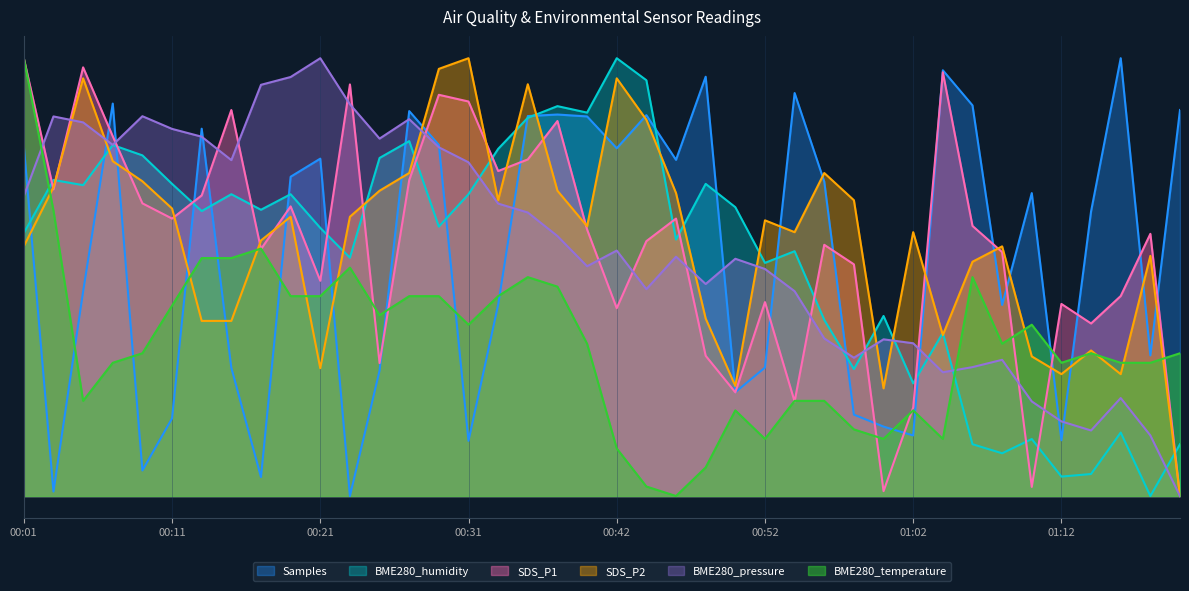

What is the value of the BME280_temperature point at the 17th from the left?

18.3